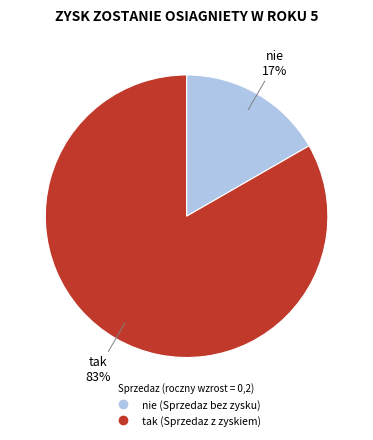

Is there any slice that represents more than half of the pie?

Yes